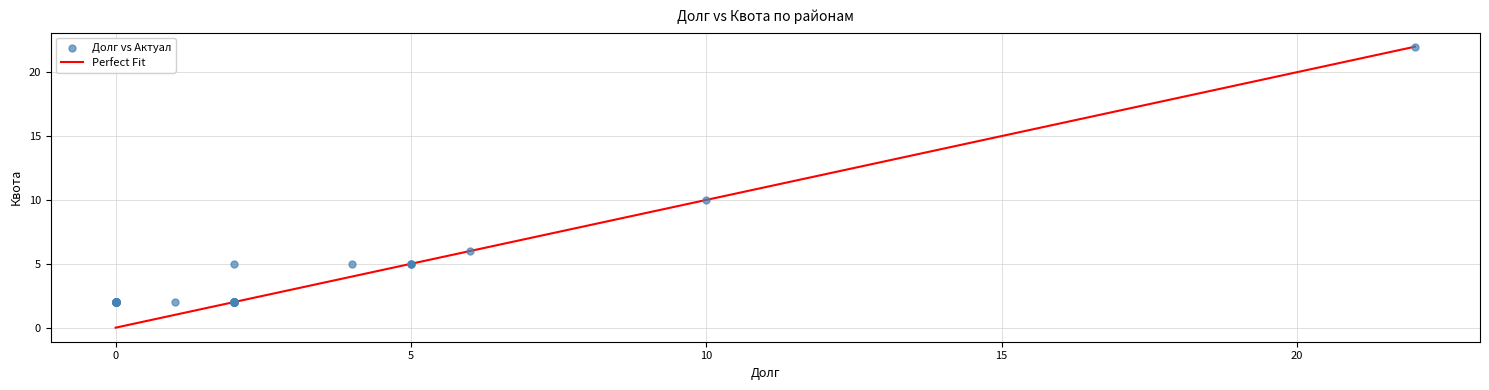

What Y value in the scatter plot is closest to 12?

10